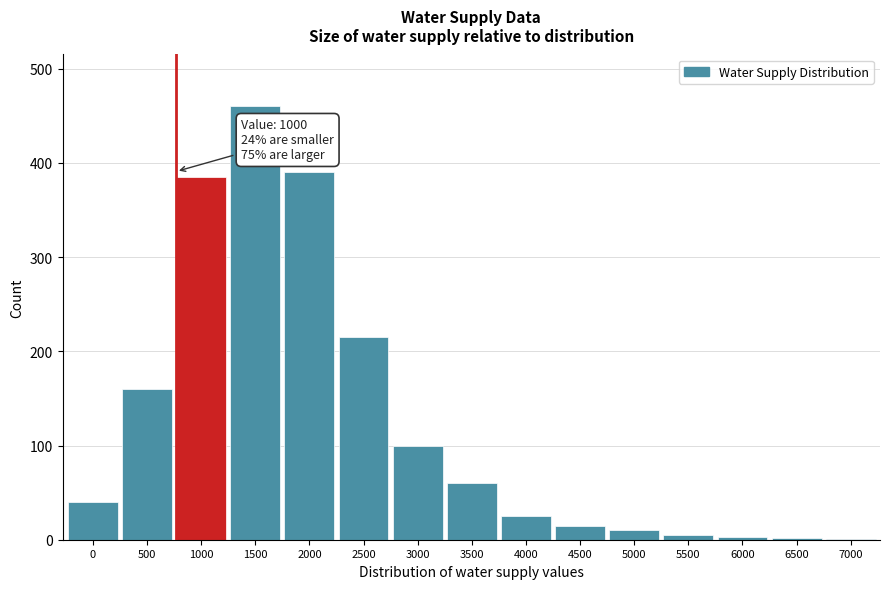

The value at 4000 is 25. True or false?

True